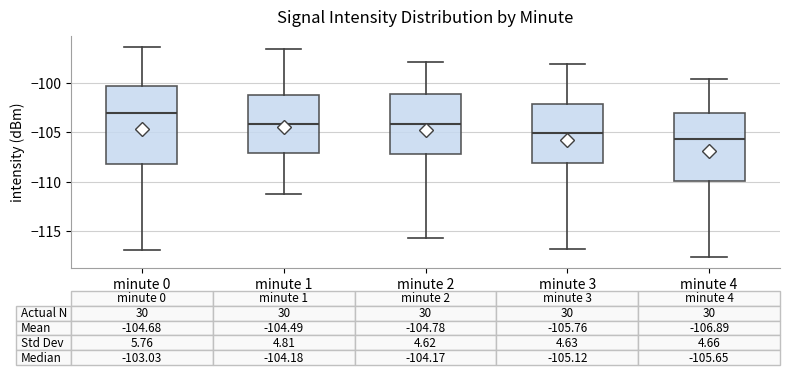

Comparing the boxes themselves (not the whiskers), which one is the tallest?

minute 0